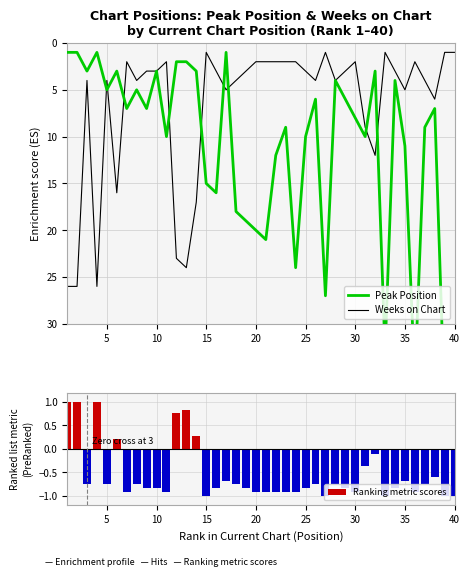

What is the difference between the maximum and minimum values in the Ranking metric scores series?

2.0